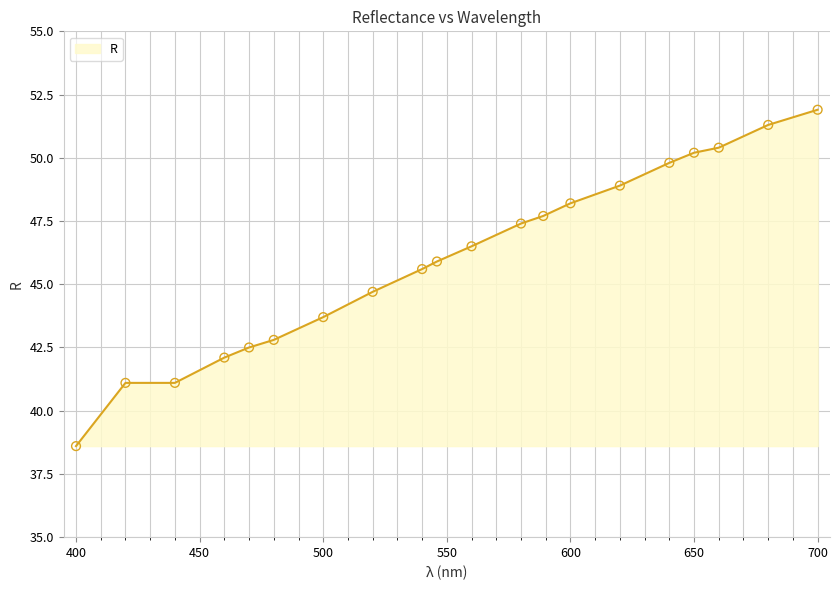

What is the smallest value displayed?

38.6